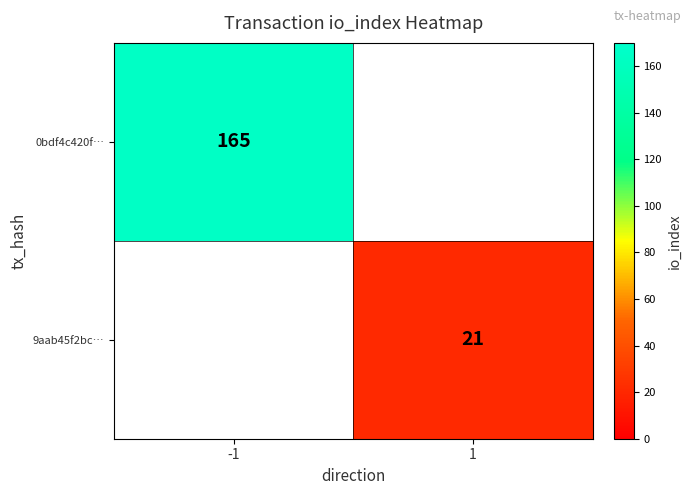

How many data points does each series have?

2